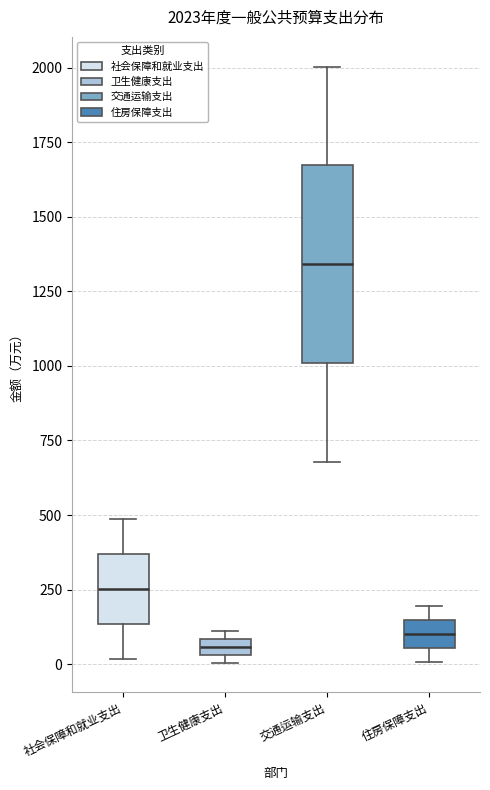

Which box is the tallest, from its lower edge to its upper edge?

交通运输支出